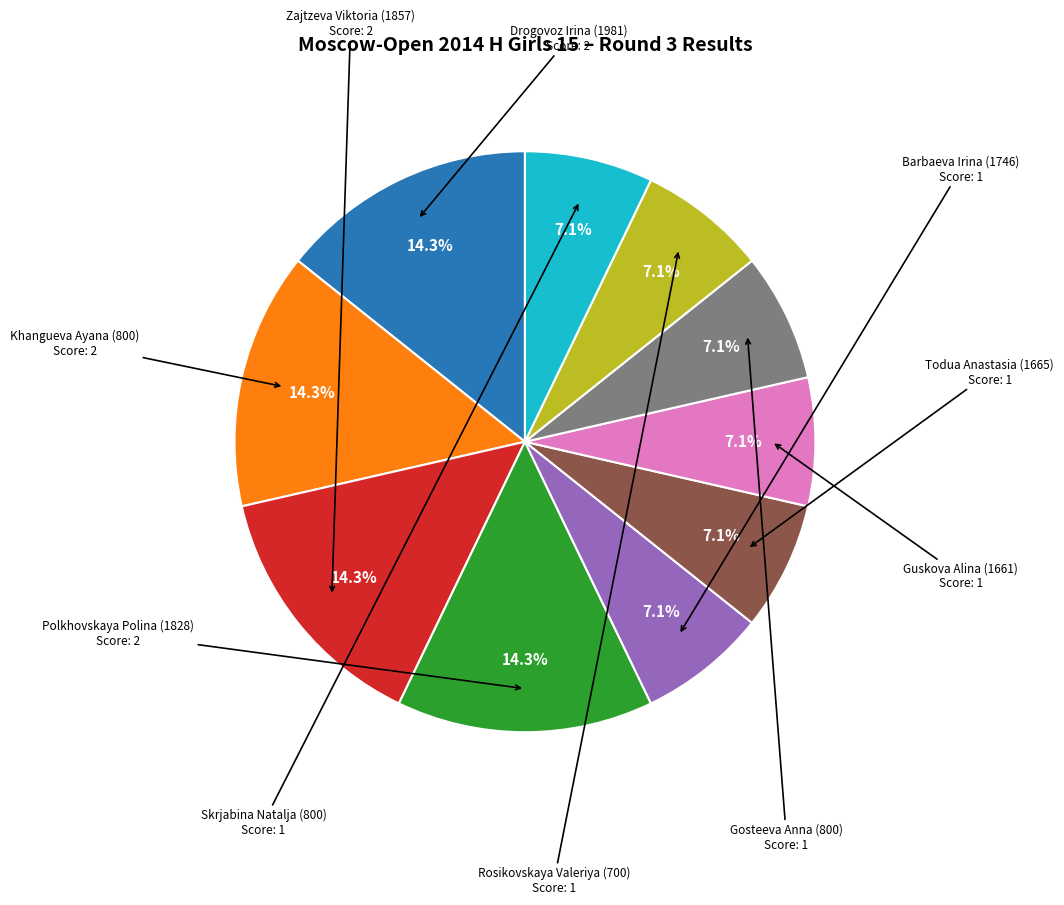

Is the sum of Polkhovskaya Polina (1828) and Guskova Alina (1661) greater than half?

No